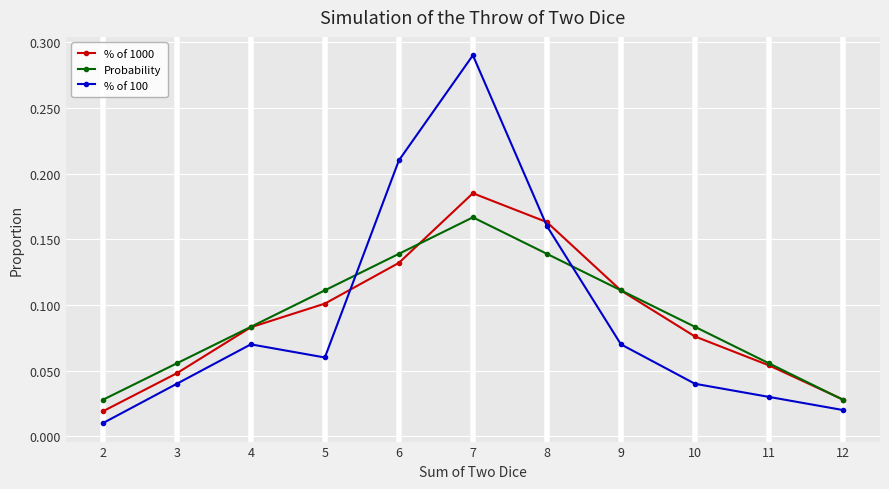

Rank the series by their maximum value, from highest to lowest.

% of 100, % of 1000, Probability